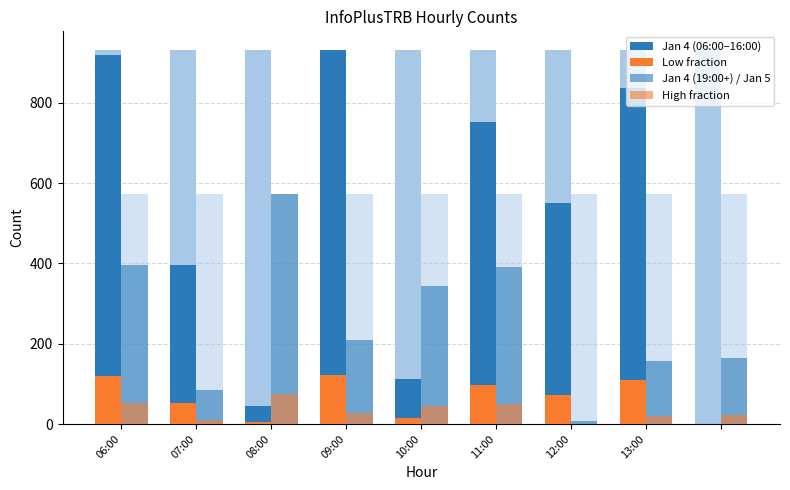

What is the value of the Jan 4 (19:00+) / Jan 5 bar at the 3rd from the left?

573.0